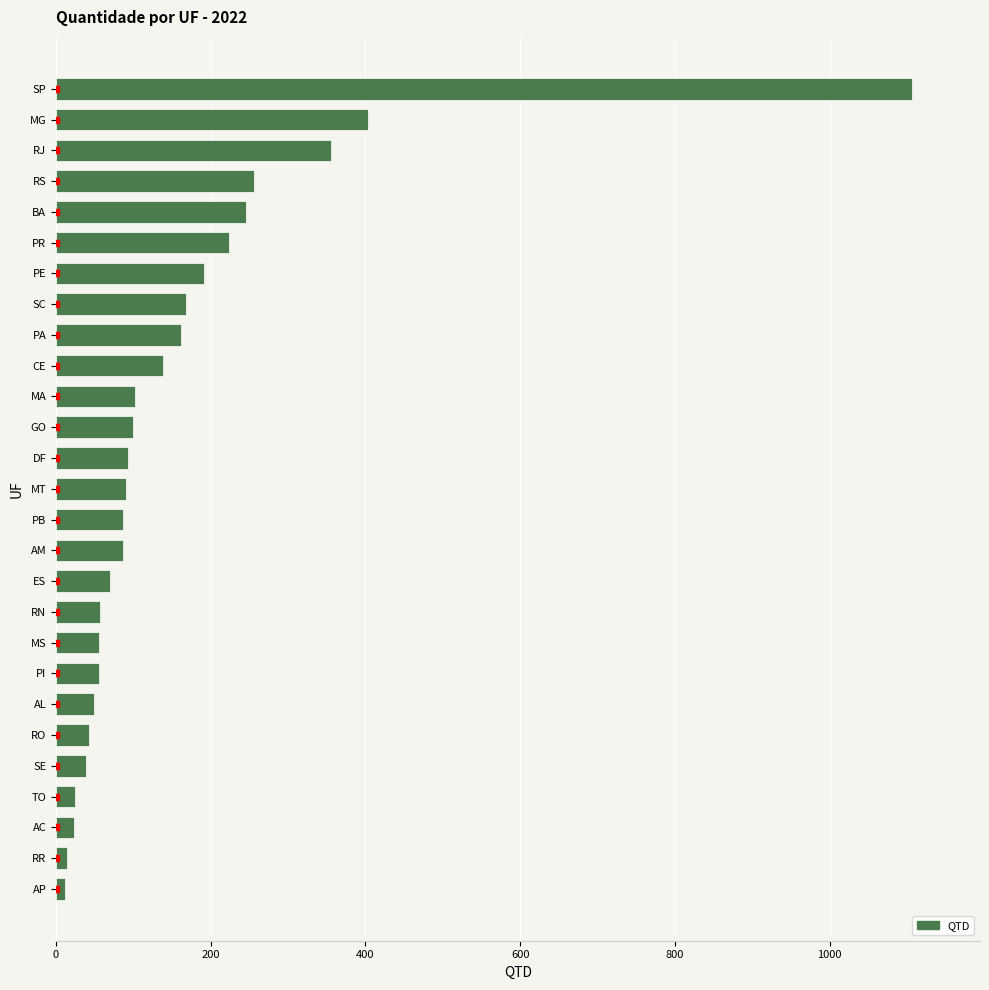

Approximately how many times larger is the value at RS compared to MT?

2.8